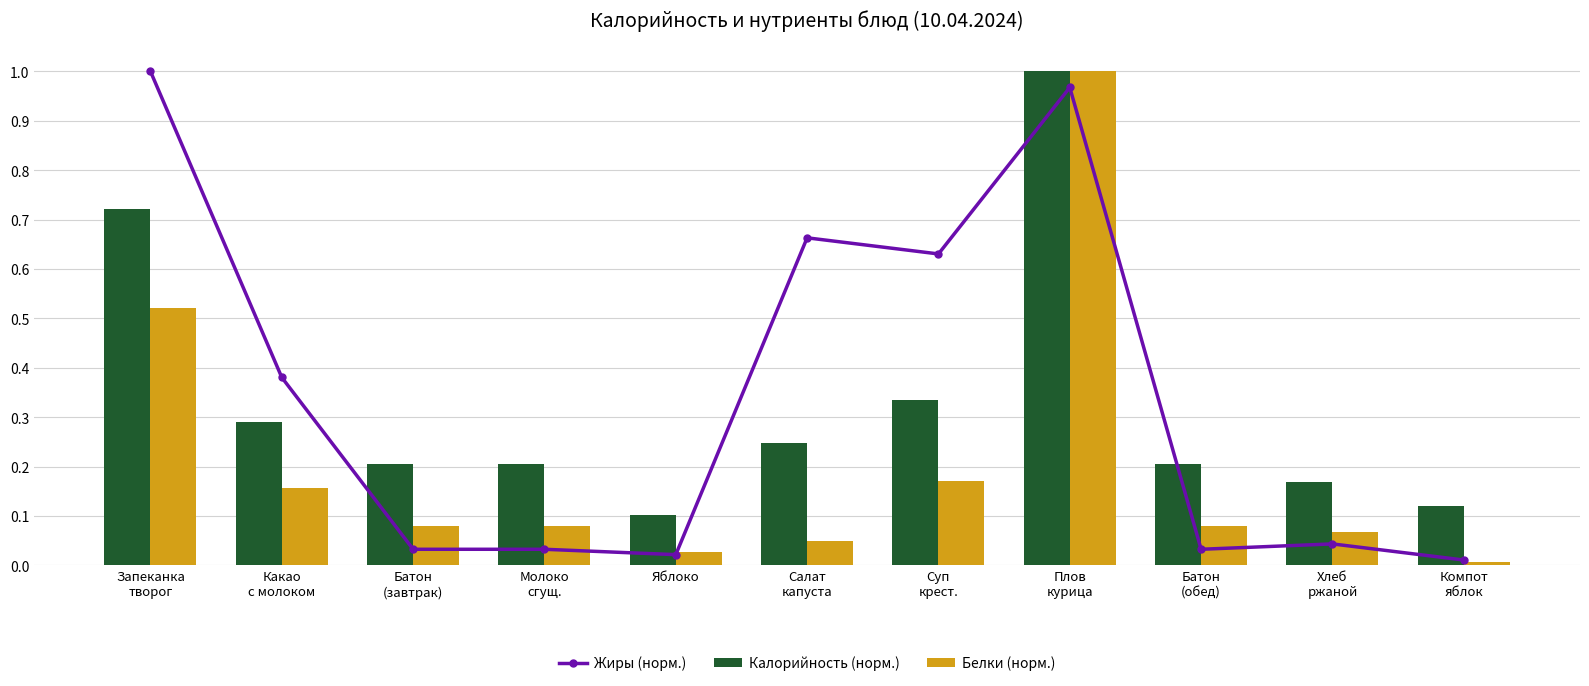

Reading left to right, what are all the values shown in this chart?

Жиры (норм.): Запеканка
творог=1.0	Какао
с молоком=0.4	Батон
(завтрак)=0.0	Молоко
сгущ.=0.0	Яблоко=0.0	Салат
капуста=0.7	Суп
крест.=0.6	Плов
курица=1.0	Батон
(обед)=0.0	Хлеб
ржаной=0.0	Компот
яблок=0.0
Калорийность (норм.): Запеканка
творог=0.7	Какао
с молоком=0.3	Батон
(завтрак)=0.2	Молоко
сгущ.=0.2	Яблоко=0.1	Салат
капуста=0.2	Суп
крест.=0.3	Плов
курица=1.0	Батон
(обед)=0.2	Хлеб
ржаной=0.2	Компот
яблок=0.1
Белки (норм.): Запеканка
творог=0.5	Какао
с молоком=0.2	Батон
(завтрак)=0.1	Молоко
сгущ.=0.1	Яблоко=0.0	Салат
капуста=0.1	Суп
крест.=0.2	Плов
курица=1.0	Батон
(обед)=0.1	Хлеб
ржаной=0.1	Компот
яблок=0.0